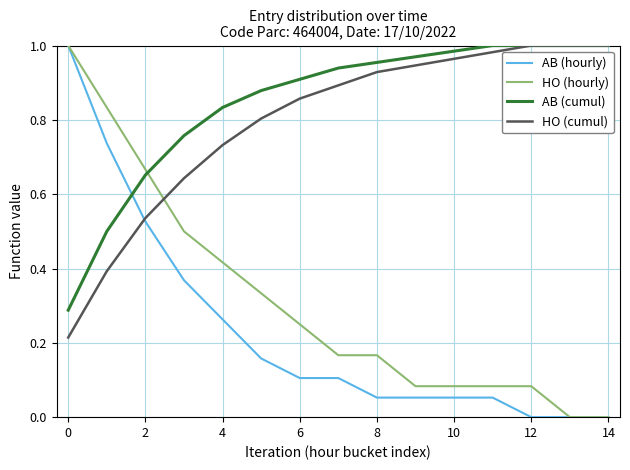

After their last crossing, which series has the higher values: HO (hourly) or HO (cumul)?

HO (cumul)